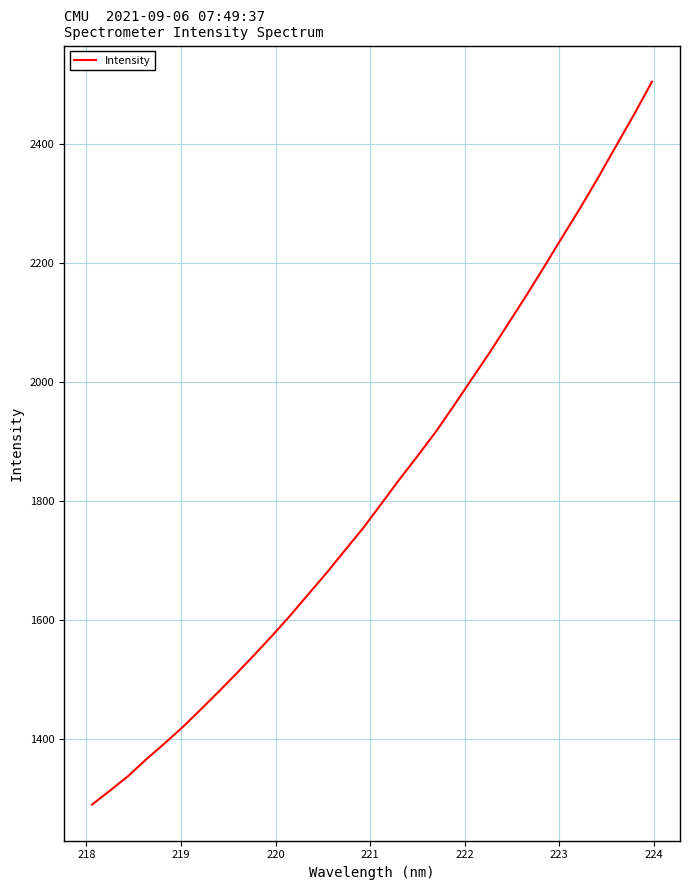

What is the smallest value displayed?

1289.6